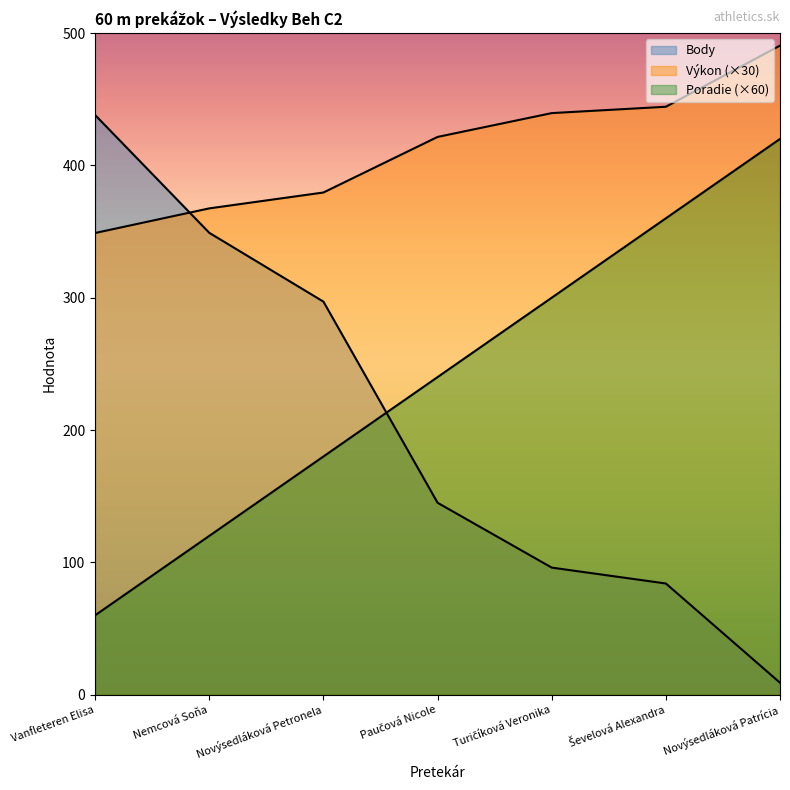

How many lines are shown in the chart?

3